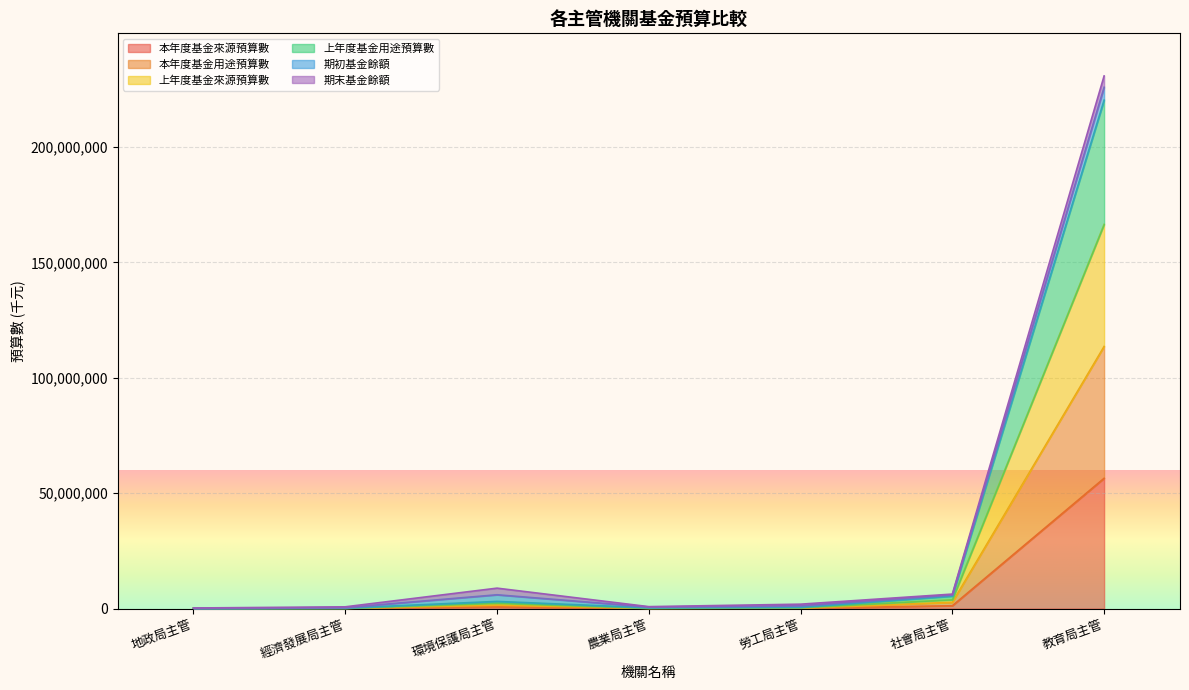

True or false: 本年度基金用途預算數 has more than 2 interior local peaks.

False